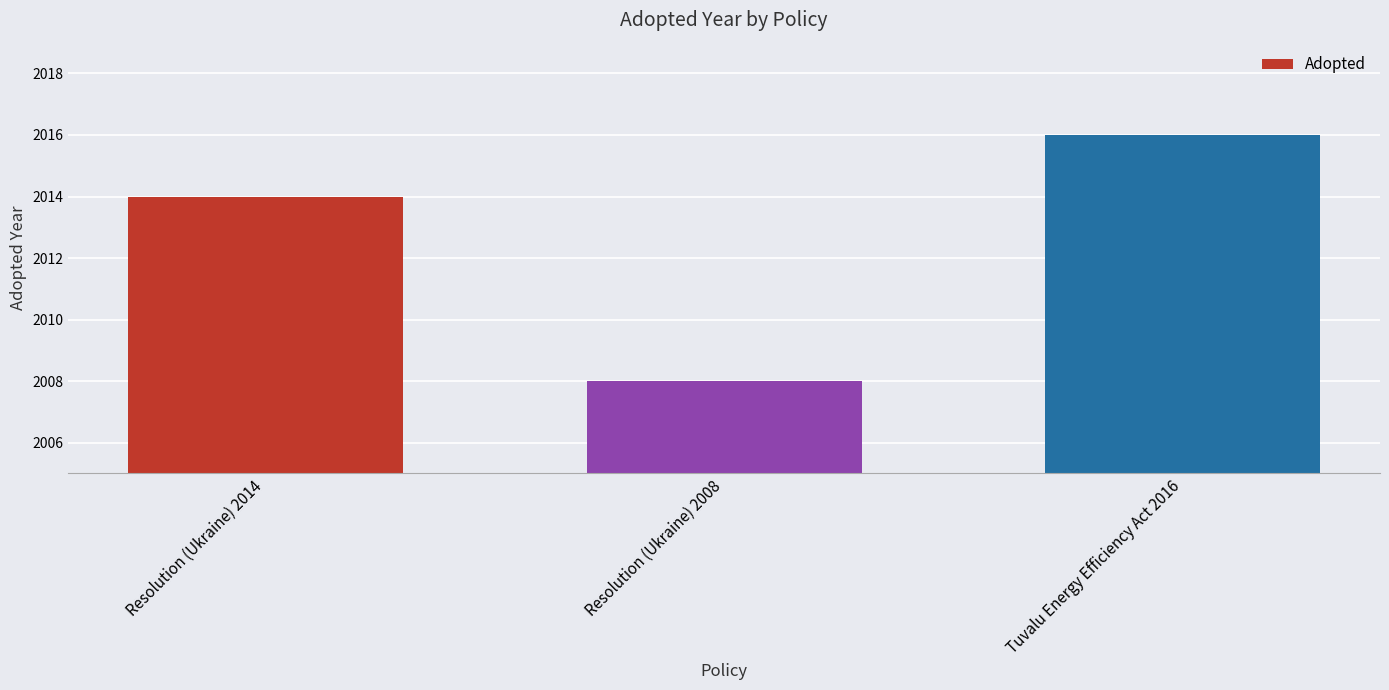

Reading left to right, what are all the values shown in this chart?

Resolution (Ukraine) 2014=2014	Resolution (Ukraine) 2008=2008	Tuvalu Energy Efficiency Act 2016=2016